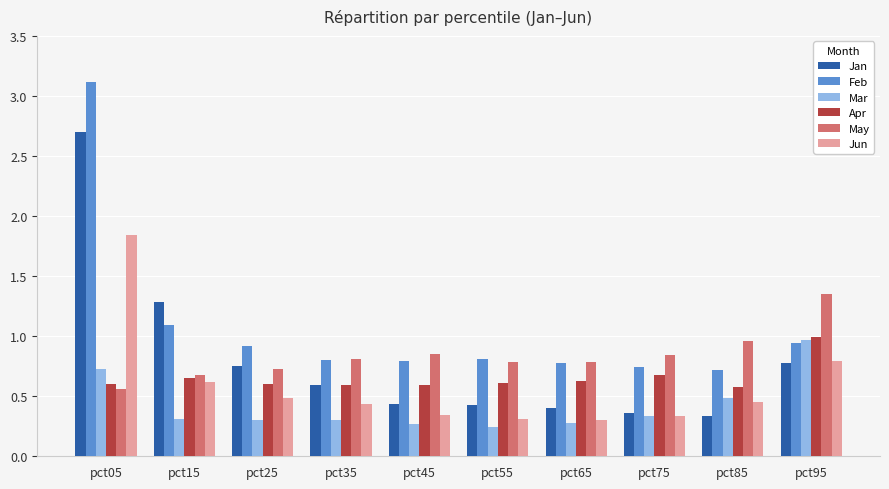

At how many categories does at least one series exceed 2?

1